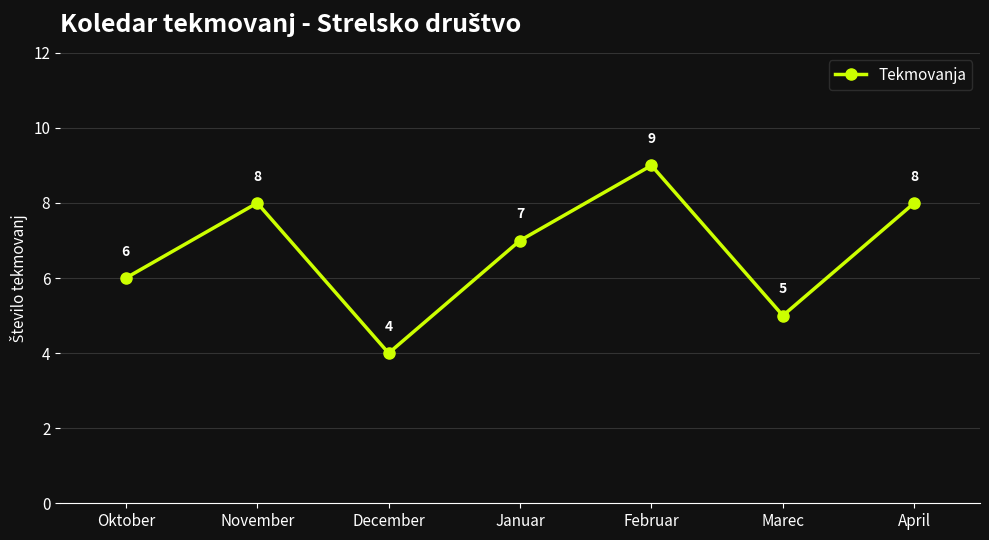

Reading left to right, list all the values displayed in this chart.

6	8	4	7	9	5	8